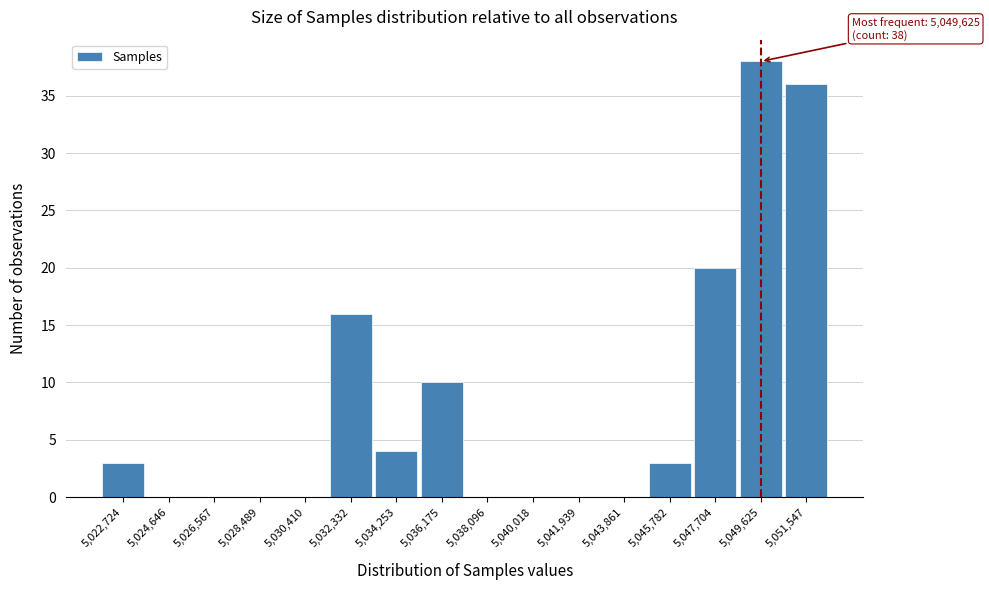

Over which range of the x-axis is the bar tallest?

5048600 to 5050600